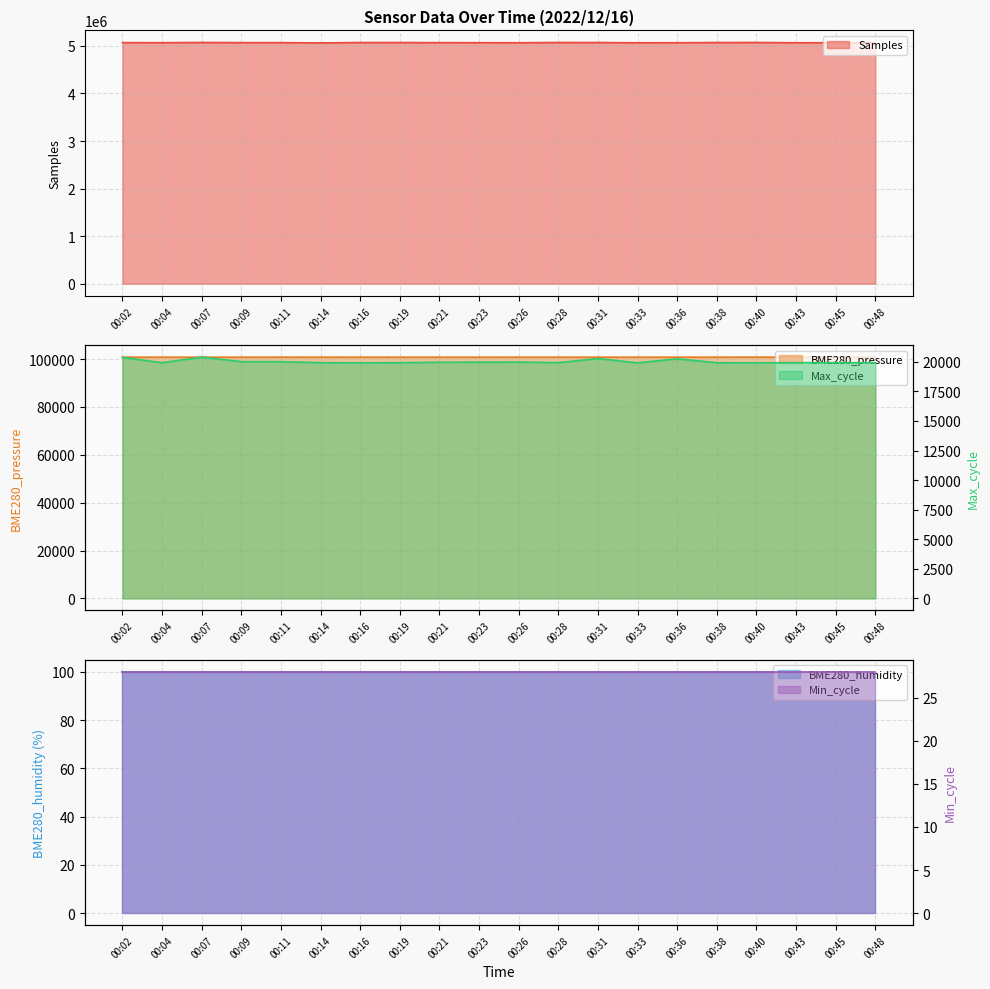

What is the value of the Max_cycle point at the 1st from the left?

20373.0